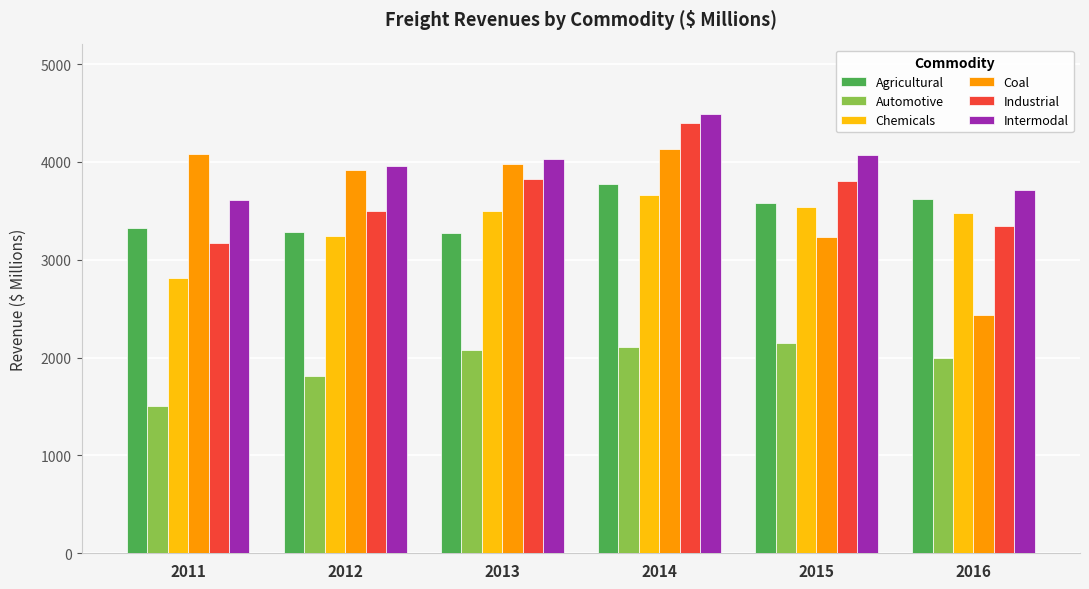

What is the difference between the maximum and second lowest values in the Coal series?

890